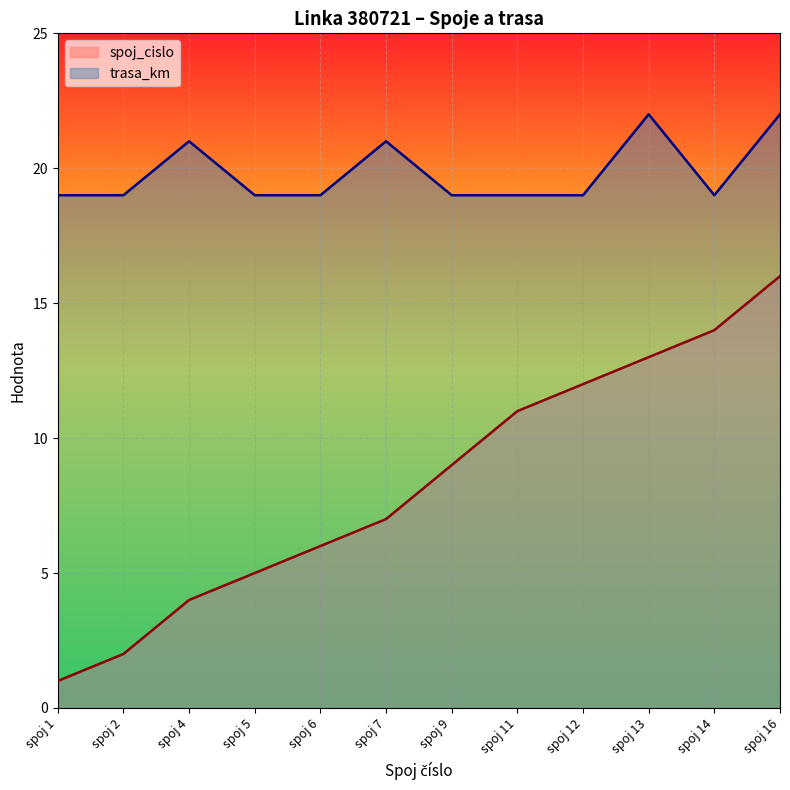

List the labels in order of trasa_km value, largest first.

spoj 13, spoj 16, spoj 4, spoj 7, spoj 1, spoj 2, spoj 5, spoj 6, spoj 9, spoj 11, spoj 12, spoj 14